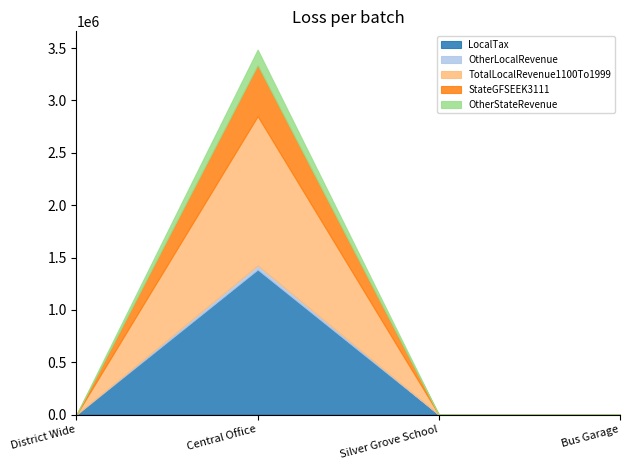

What is the difference between the maximum and minimum values in the LocalTax series?

1385420.4